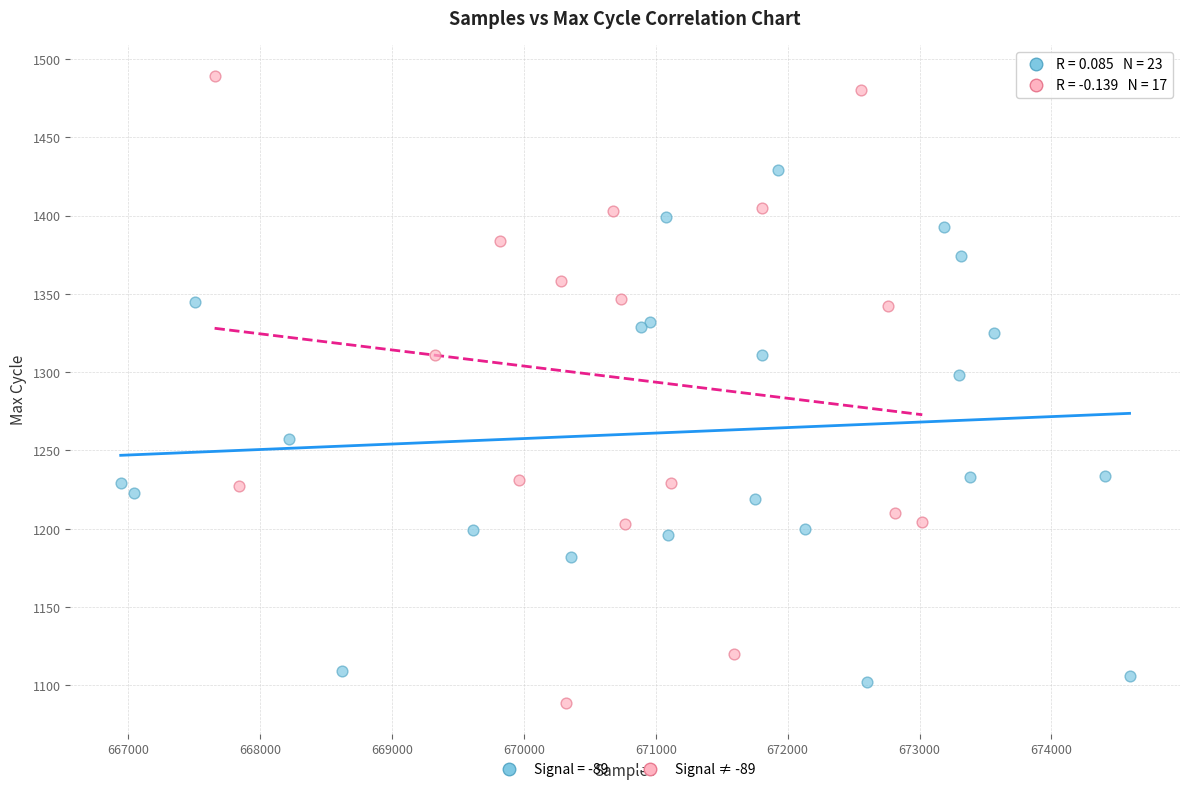

Which series contains the highest Y value?

Signal ≠ -89